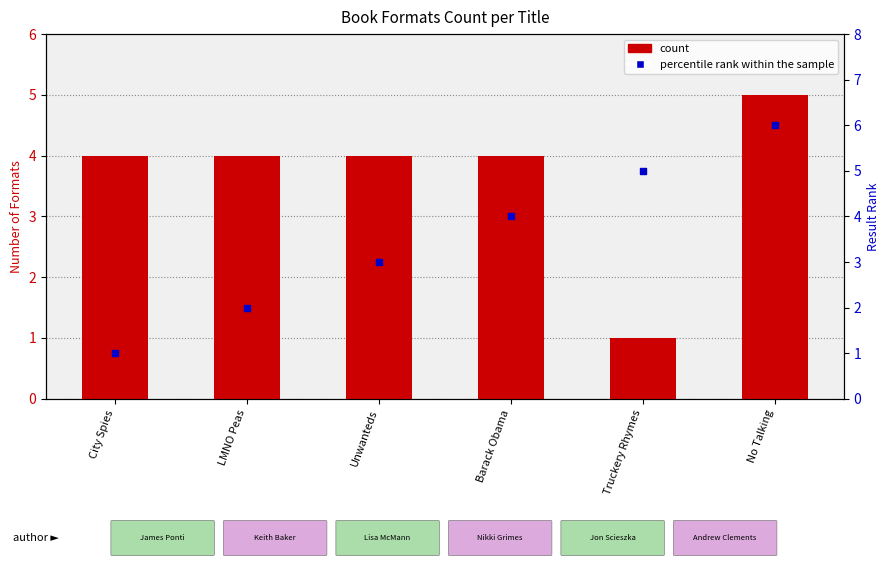

At how many categories does at least one series exceed 1?

6